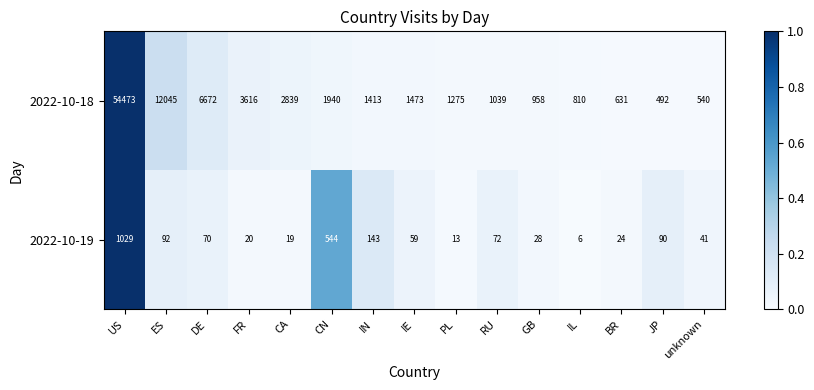

Which series has the largest range (max minus min)?

2022-10-18